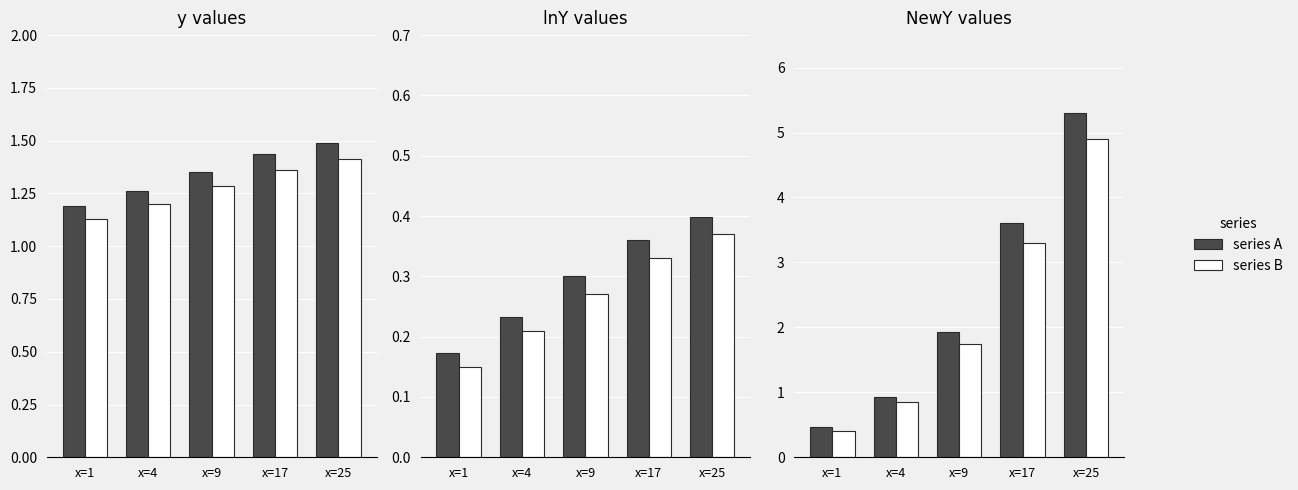

What is the difference between the highest and lowest values at x=4?

0.1